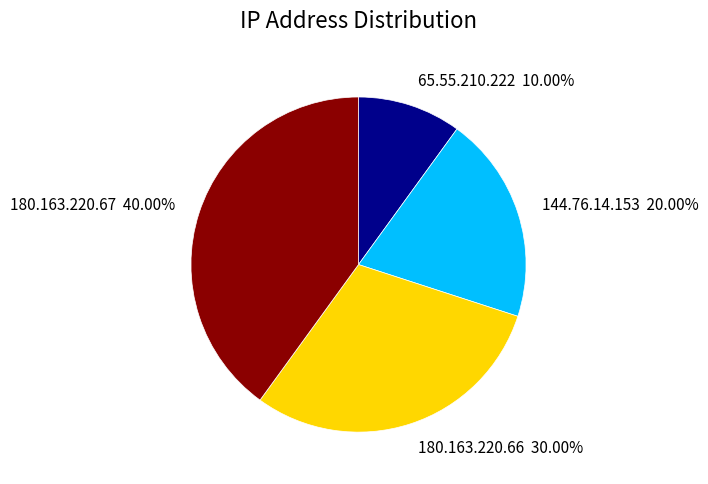

Is there a majority slice in this chart?

No